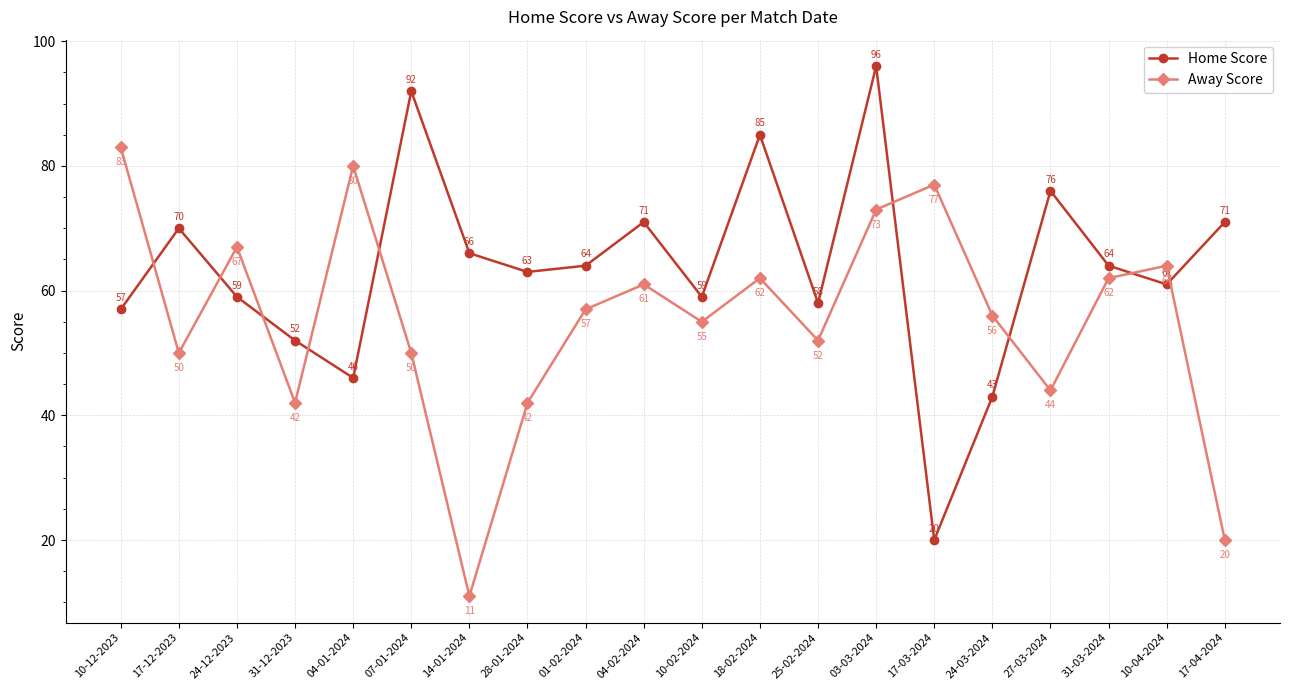

Reading left to right, transcribe all the data shown in this chart.

Home Score: 57	70	59	52	46	92	66	63	64	71	59	85	58	96	20	43	76	64	61	71
Away Score: 83	50	67	42	80	50	11	42	57	61	55	62	52	73	77	56	44	62	64	20